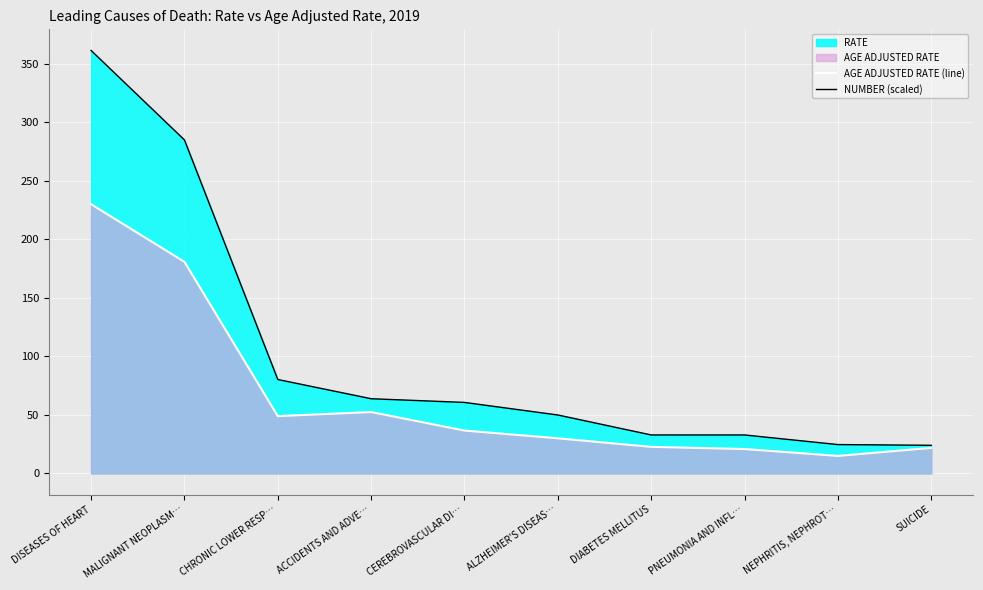

Between NEPHRITIS, NEPHROT… and DISEASES OF HEART, which is larger?

DISEASES OF HEART